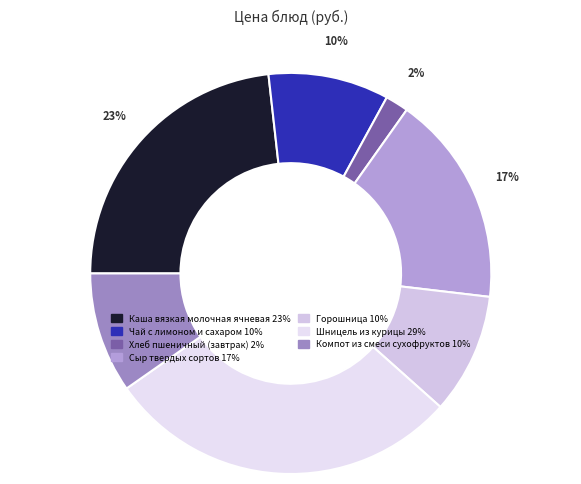

How many slices are in this pie chart?

7